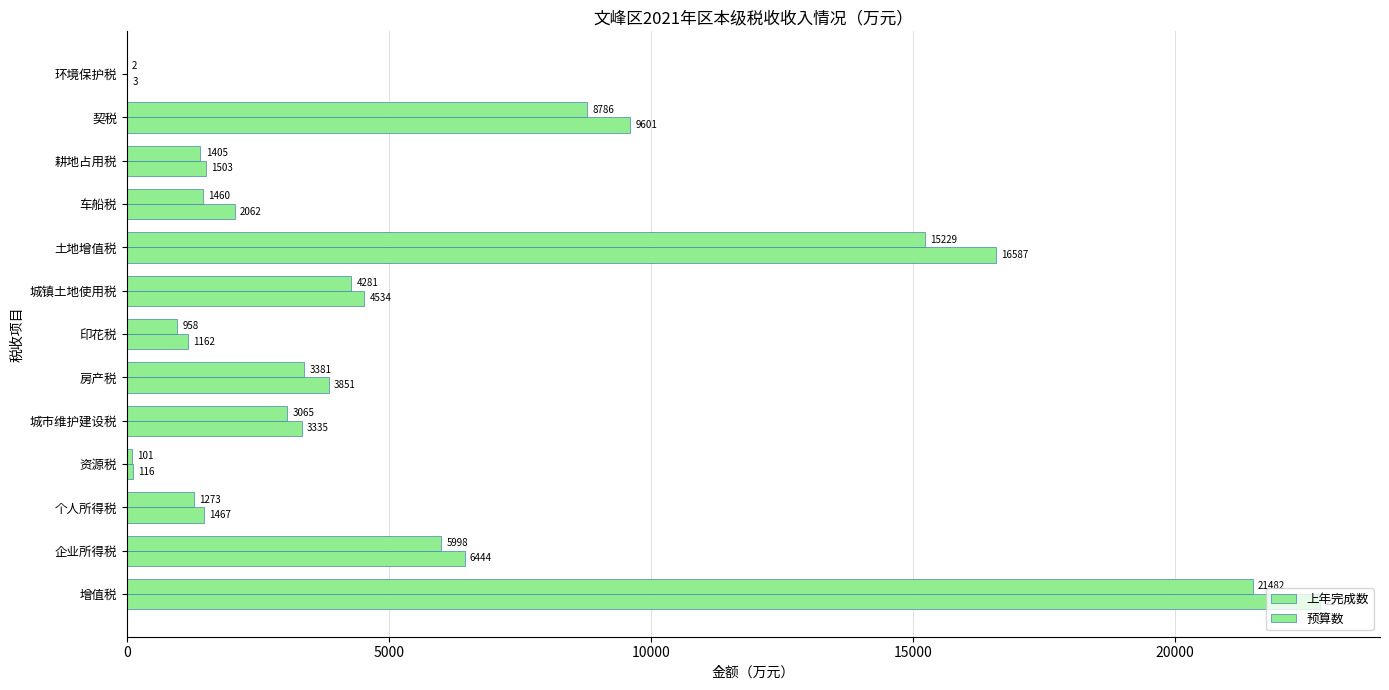

How many distinct data groups are displayed?

2